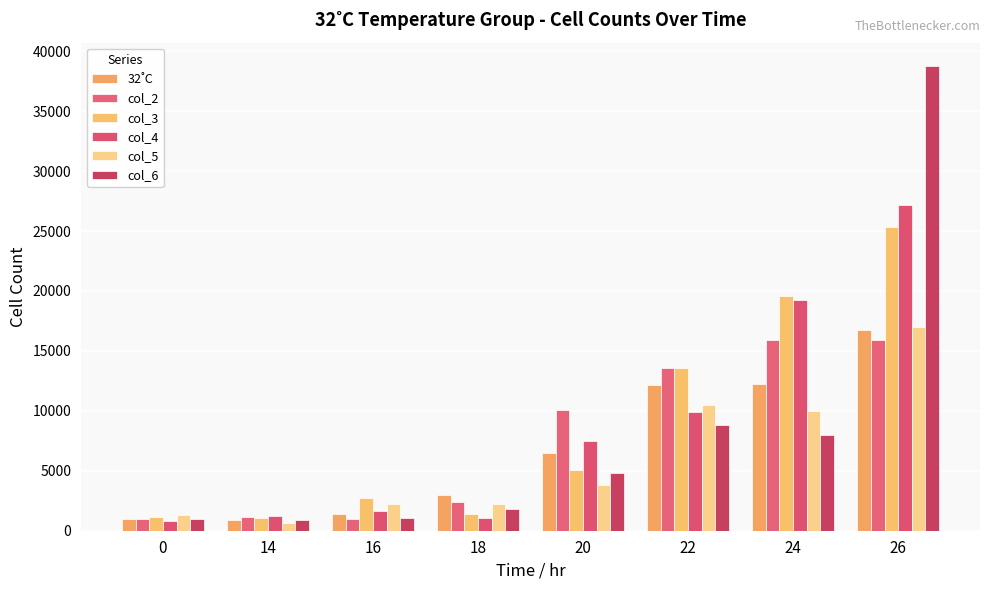

At which category is the sum across all series the highest?

26